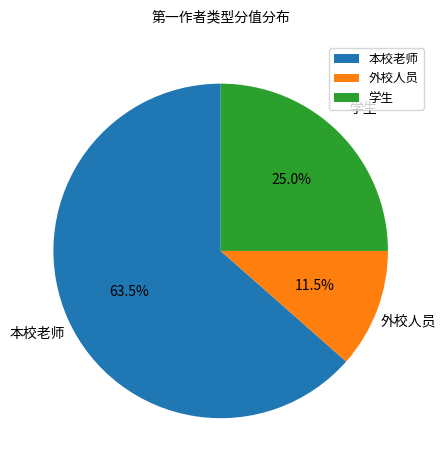

To the nearest percent, what is the difference between the largest and smallest slice percentages?

52%